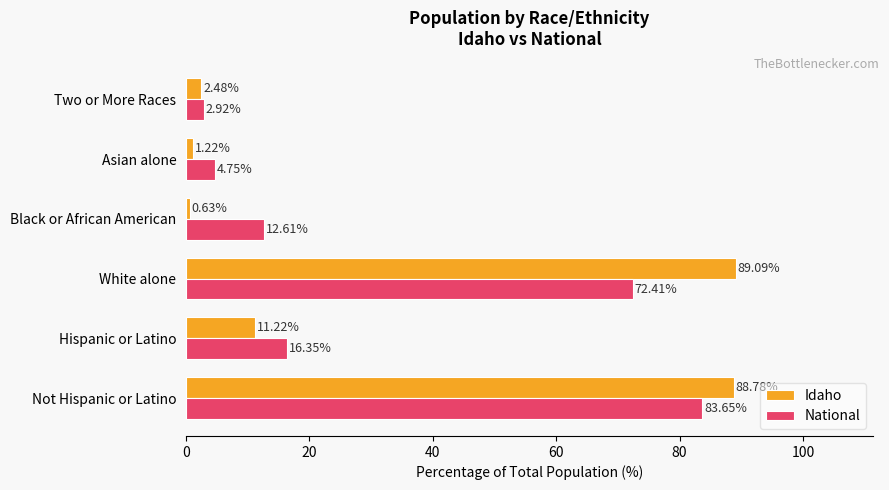

Which series changed the most between Not Hispanic or Latino and White alone?

National